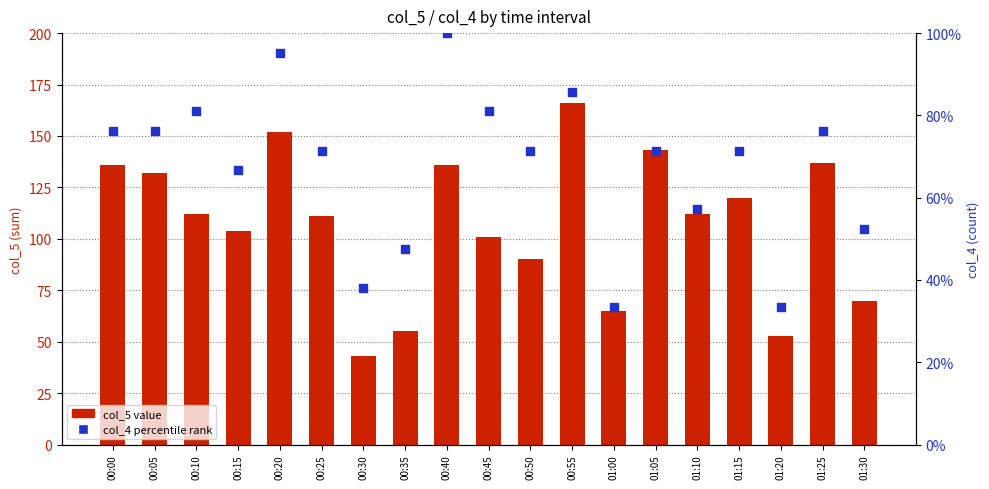

What are all the series names shown in the legend?

col_5 (value), col_4 (percentile rank)